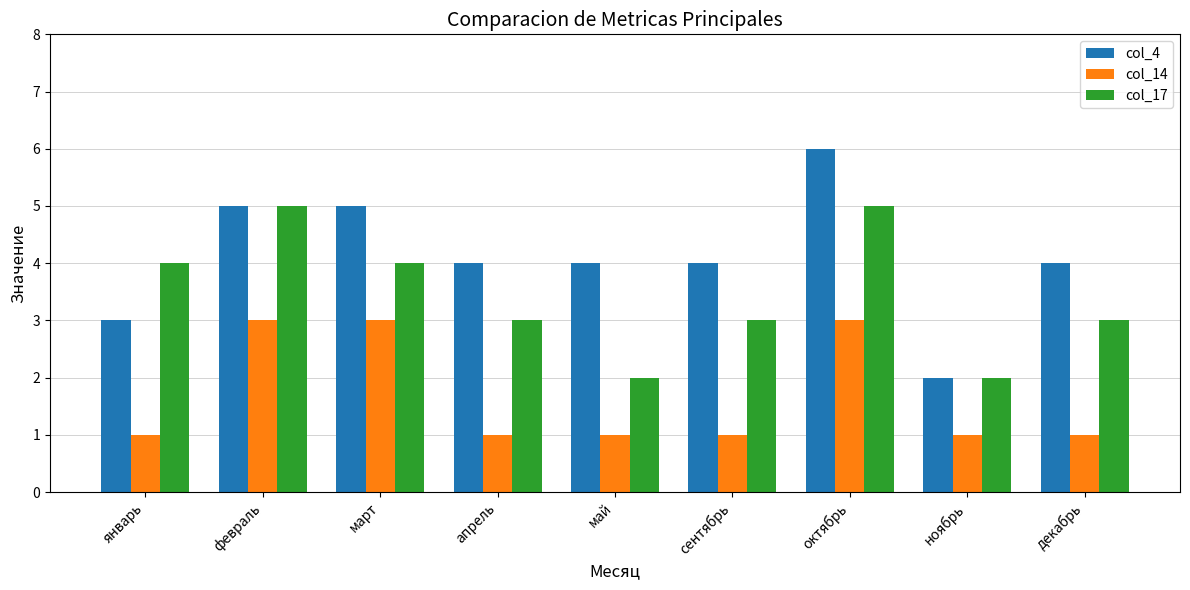

Which series has the largest range (max minus min)?

col_4